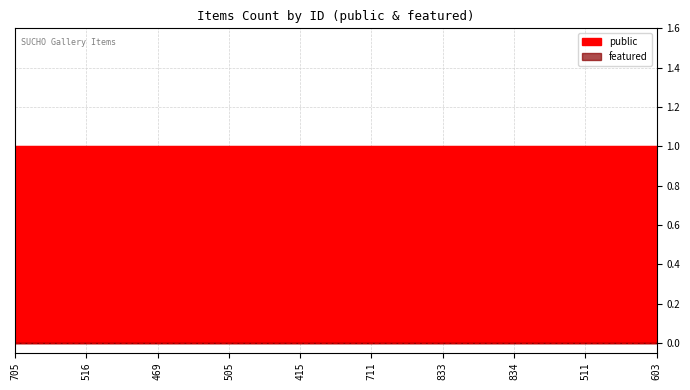

True or false: public and featured cross at least once.

False